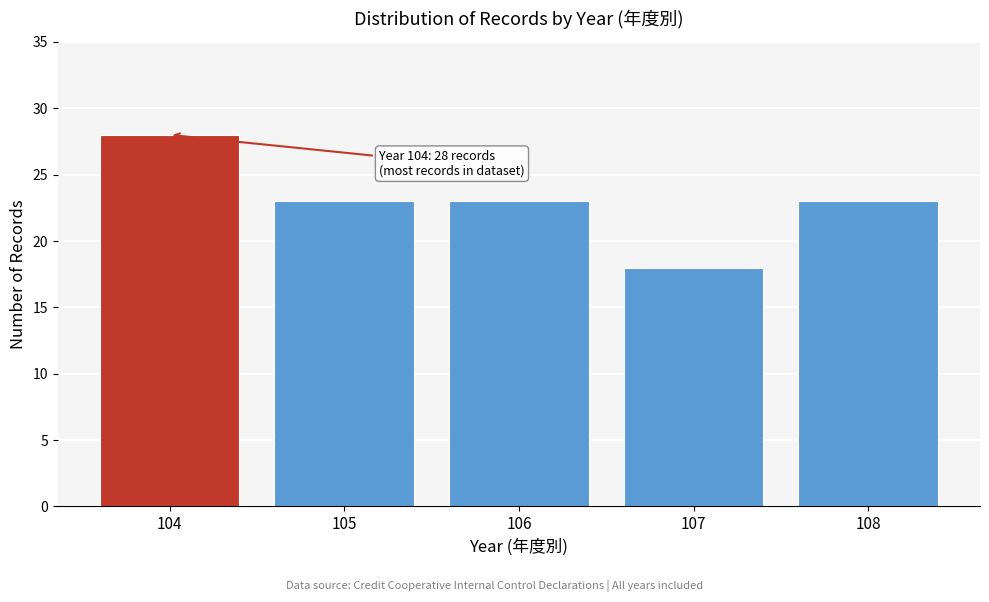

Reading right to left, what are all the values shown in this chart?

108=23	107=18	106=23	105=23	104=28